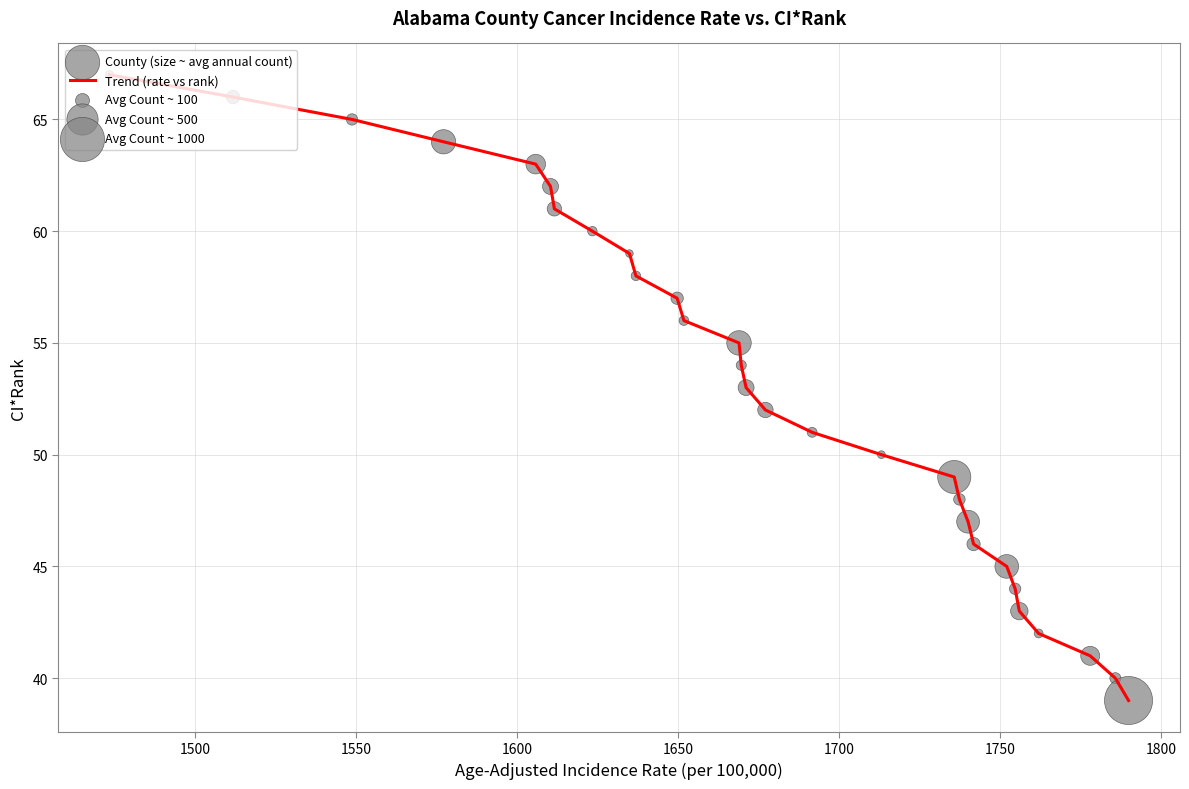

What is the maximum value shown in the chart?

67